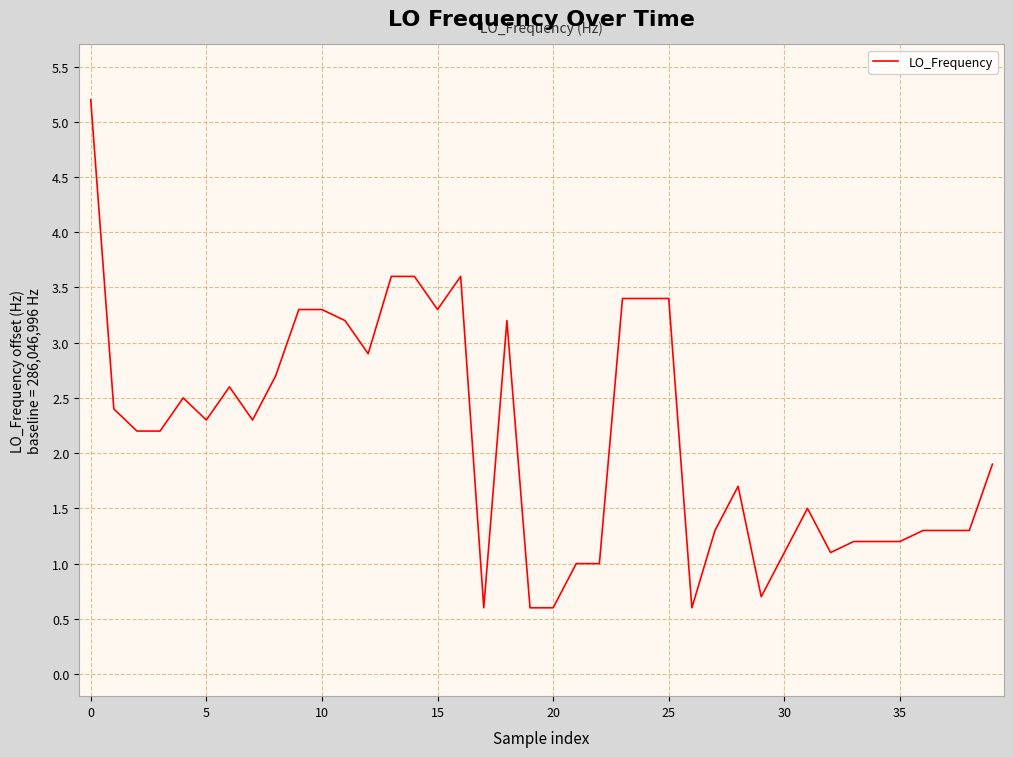

What is the minimum value shown in the chart?

0.6